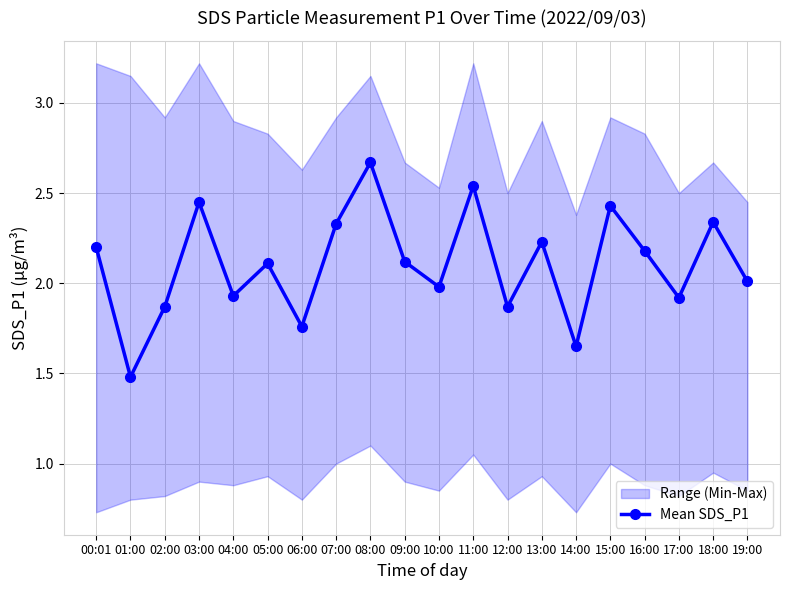

Between 14:00 and 10:00, which is larger?

10:00